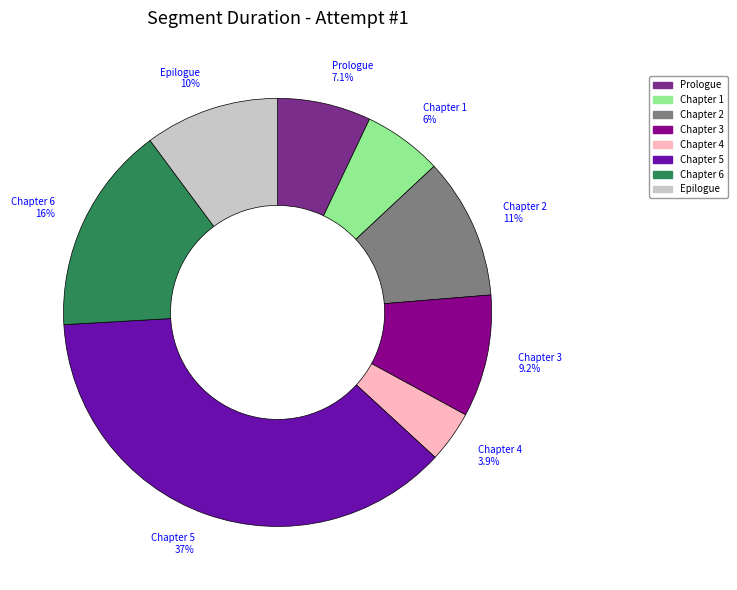

Combined, do Epilogue and Chapter 2 account for over 50%?

No